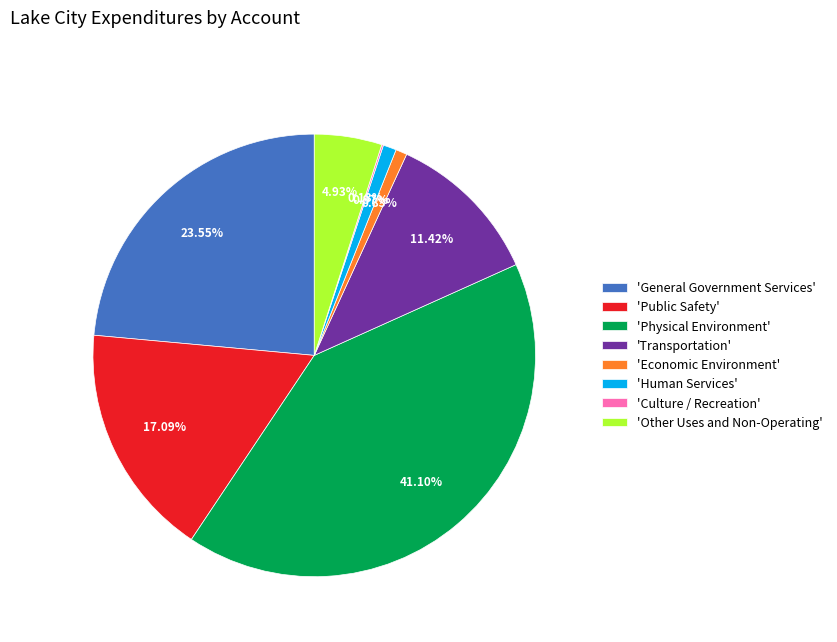

What is the largest slice in the pie chart?

'Physical Environment'